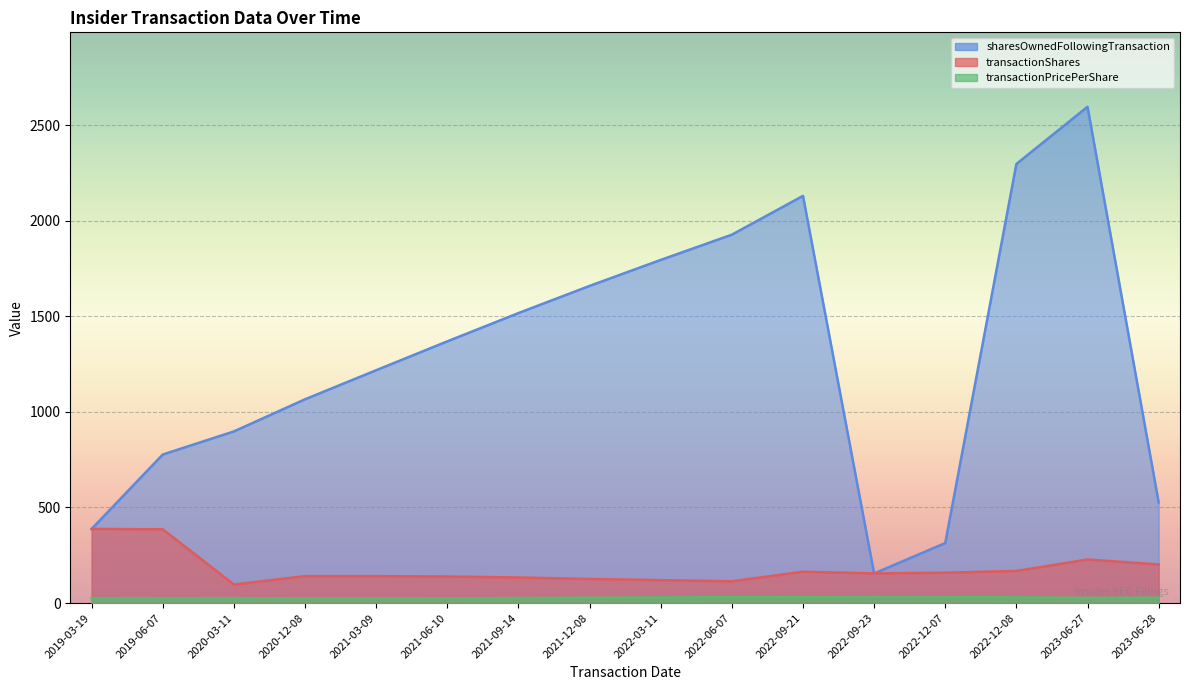

What is the minimum value for transactionPricePerShare?

24.8